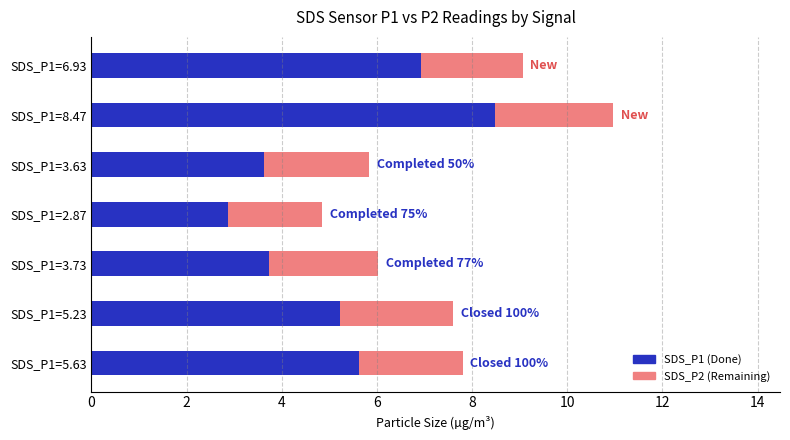

At which category is the sum across all series the highest?

SDS_P1=8.47